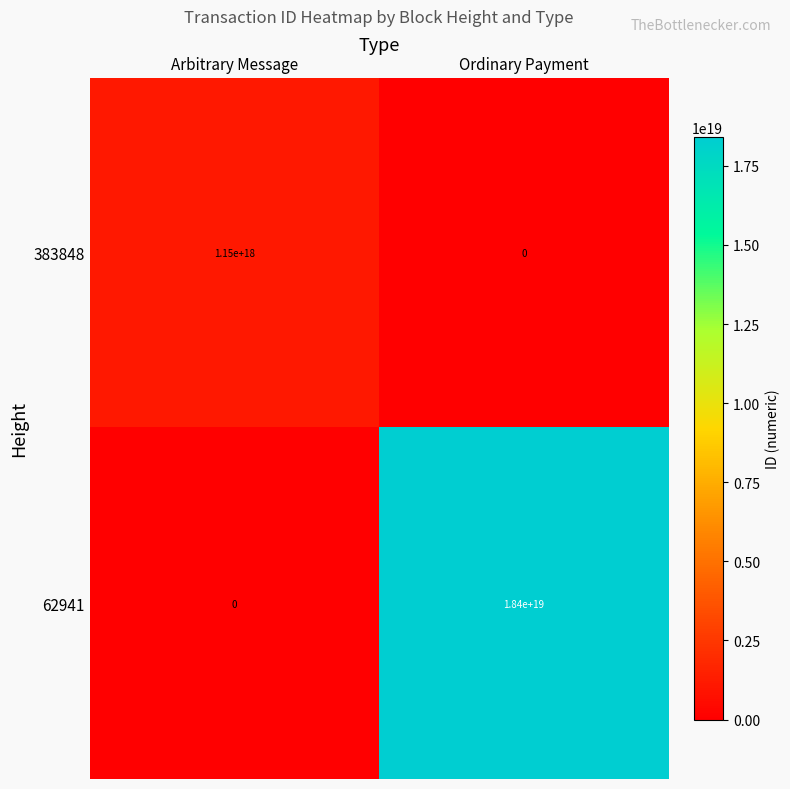

Is the value of 62941 at Ordinary Payment greater than the value of 383848 at Arbitrary Message?

Yes